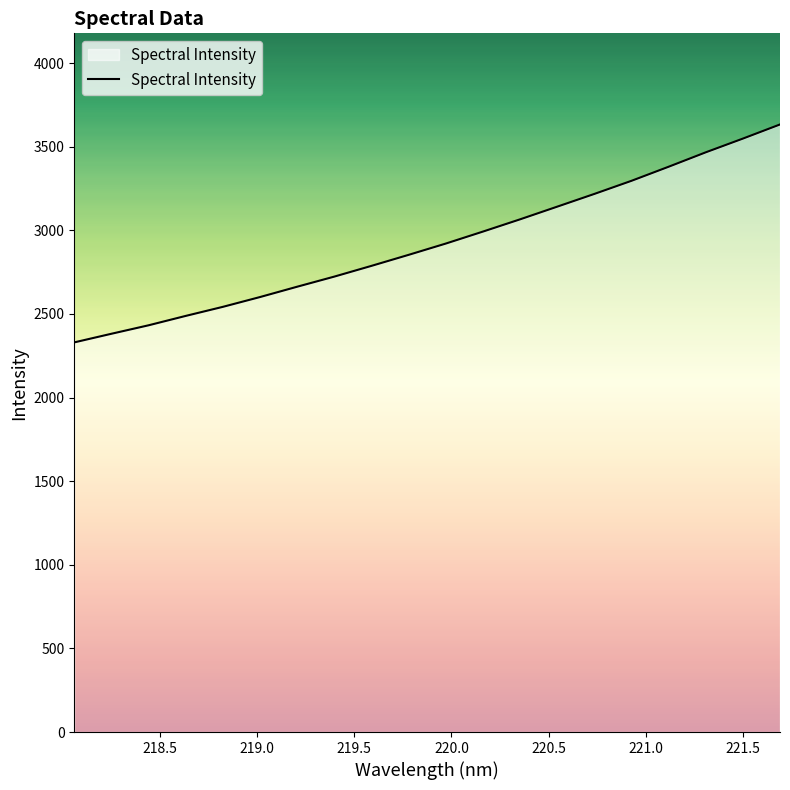

What is the minimum value shown in the chart?

2329.8